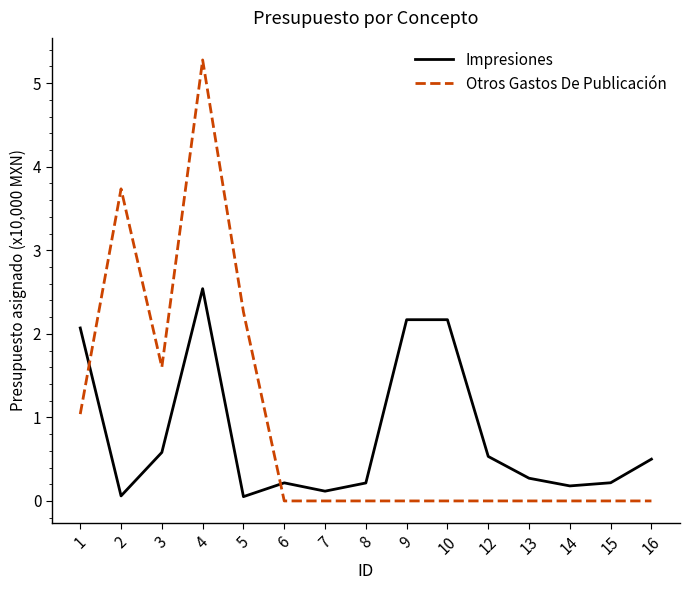

The Otros Gastos De Publicación series shows 1.6 at 3. True or false?

True